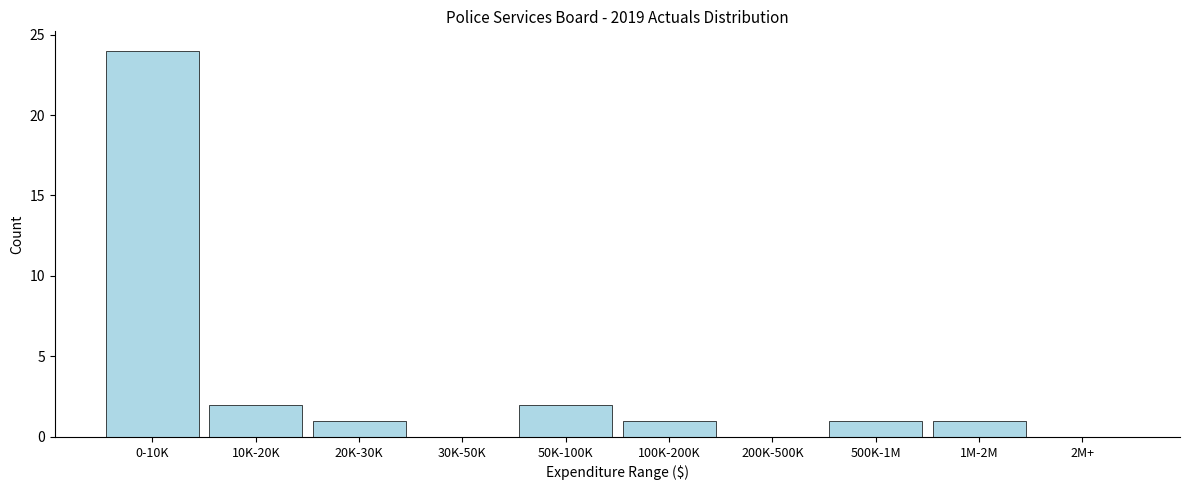

Reading right to left, what are all the values shown in this chart?

2M+=0	1M-2M=1	500K-1M=1	200K-500K=0	100K-200K=1	50K-100K=2	30K-50K=0	20K-30K=1	10K-20K=2	0-10K=24